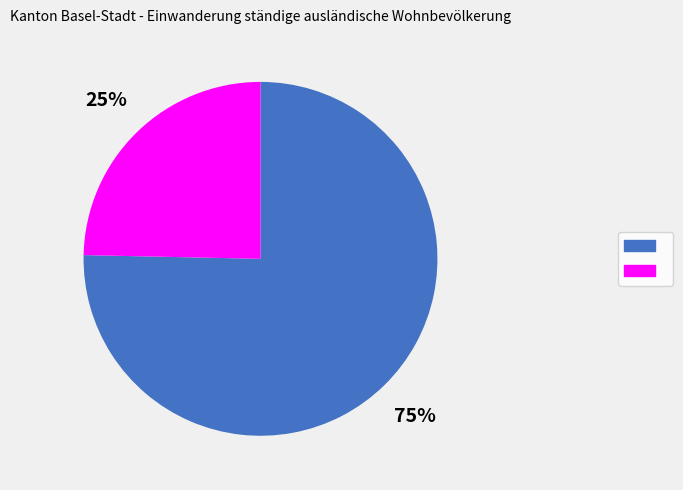

To the nearest percent, what is the average slice percentage?

50%